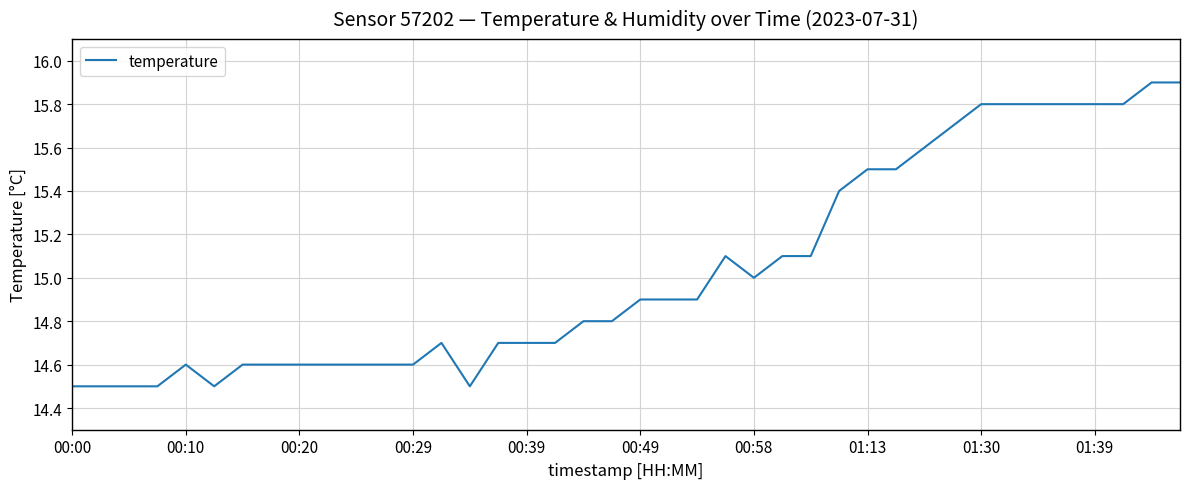

How many lines are shown in the chart?

1